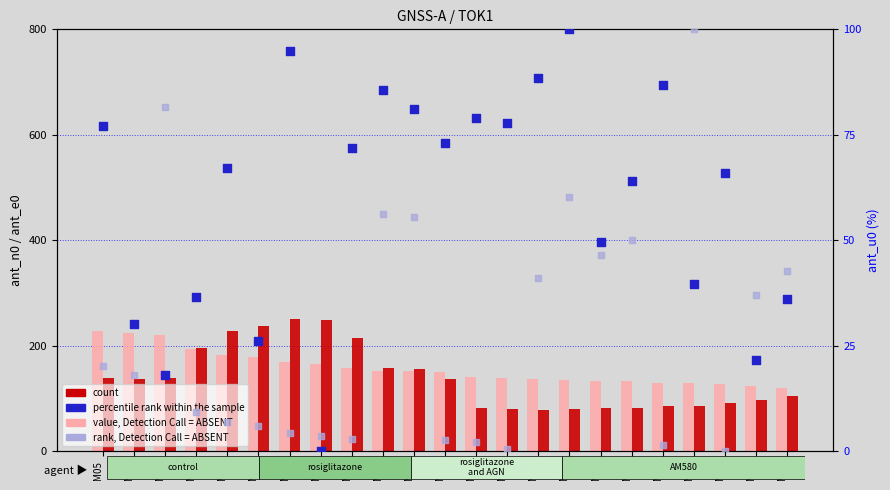

At how many categories does at least one series exceed 192?

9